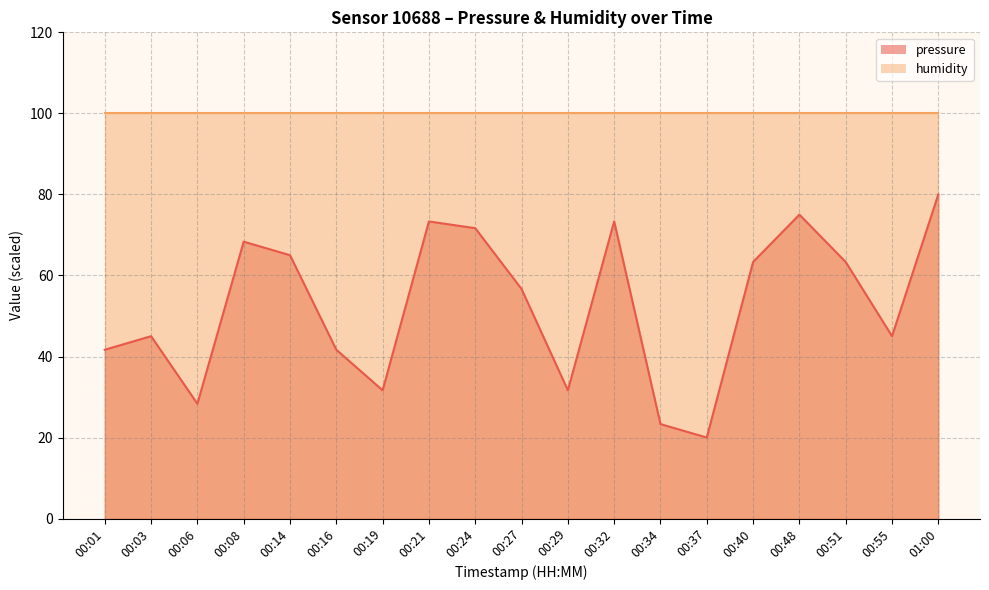

At which category does the chart reach its peak across all series?

01:00